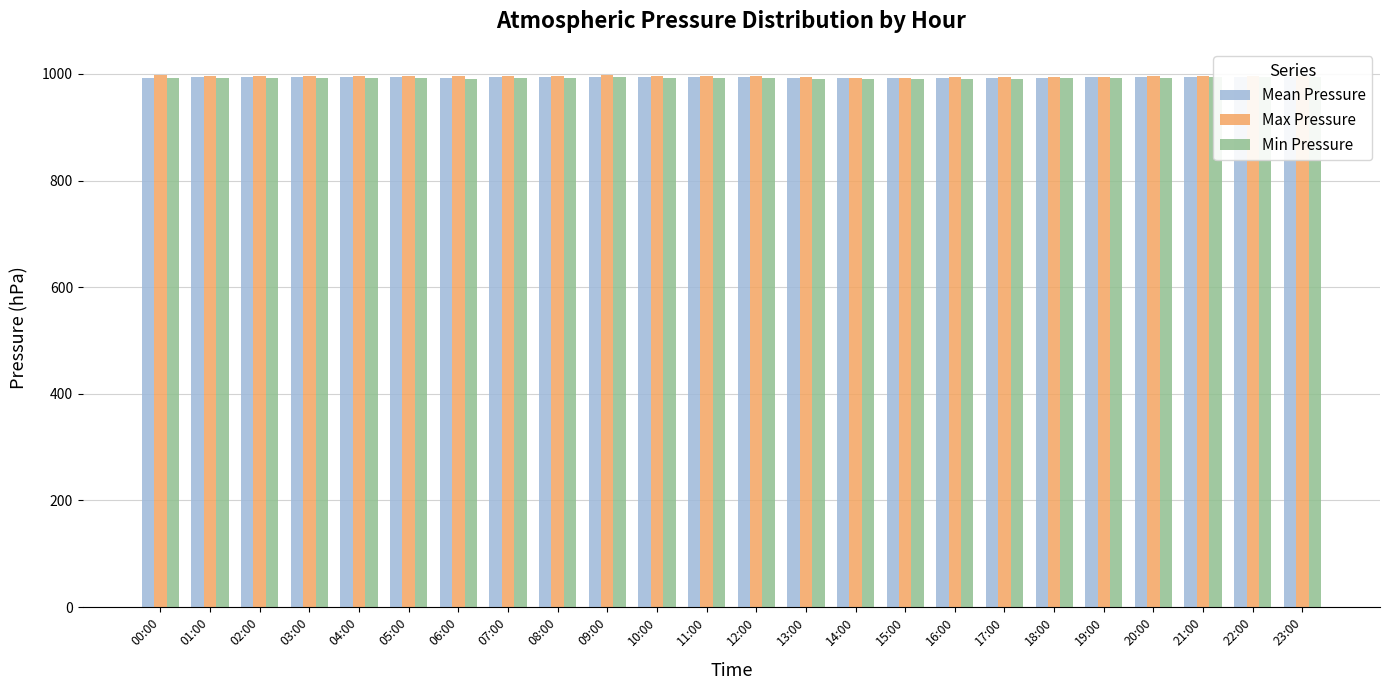

What is the value of the Mean Pressure bar at the 18th from the left?

992.2